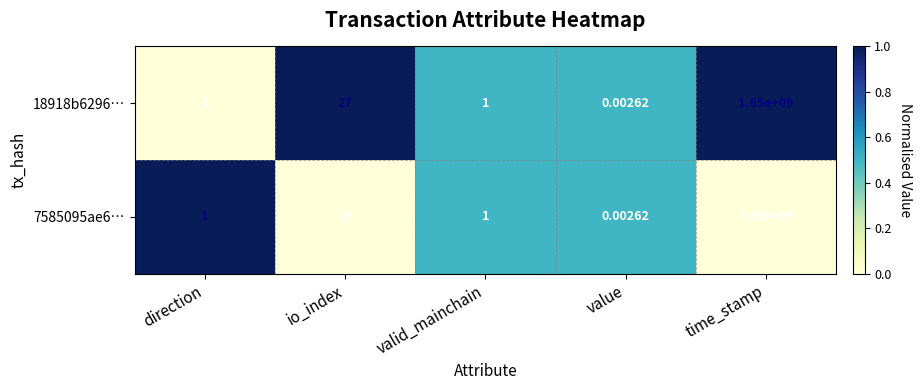

At which category is the sum across all series the highest?

time_stamp